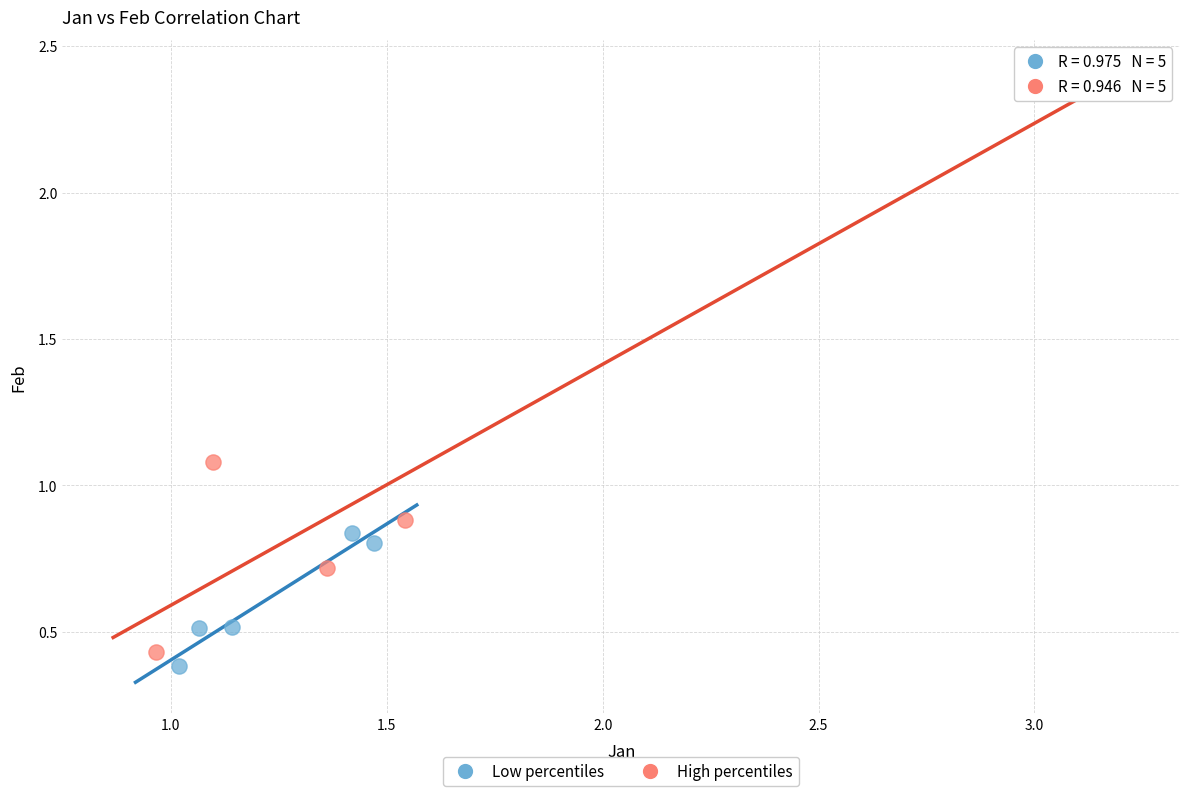

Which series has the widest spread of Y values?

High percentiles